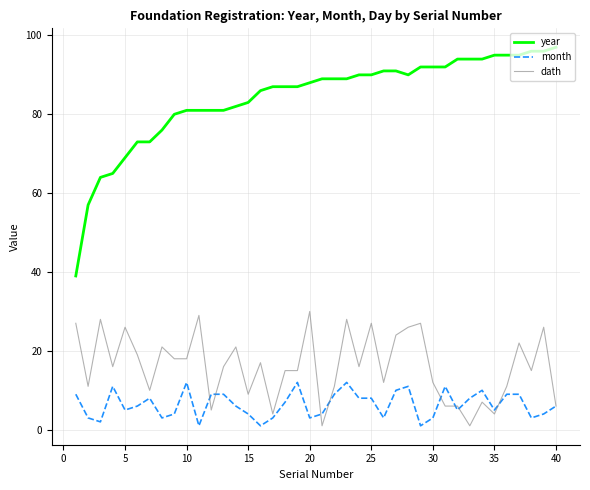

What is the maximum value for dath?

30